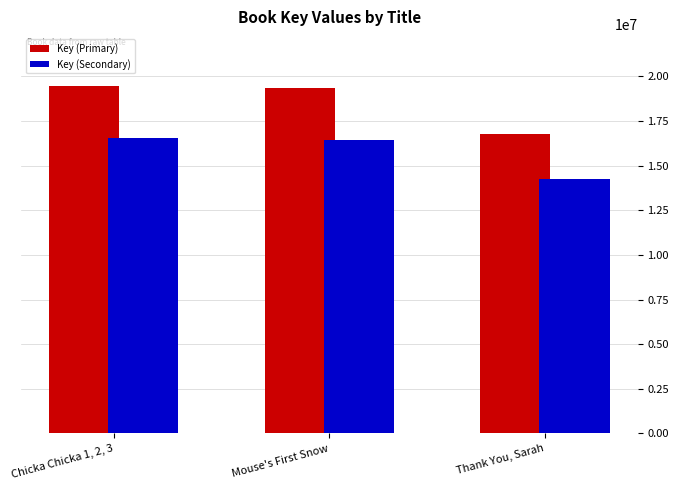

Which series has the widest spread of values?

Key (Primary)